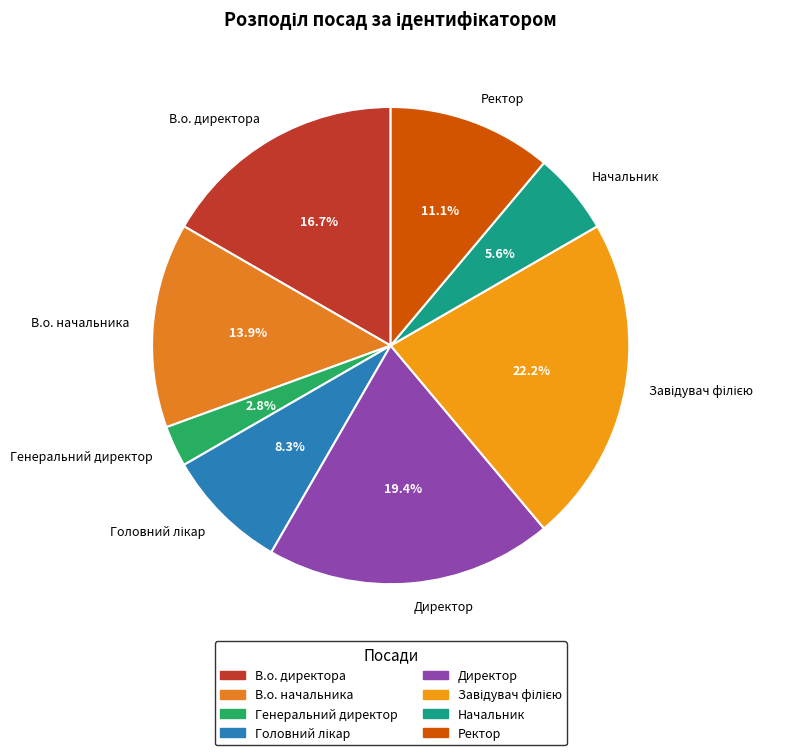

What is the smallest slice in the pie chart?

Генеральний директор